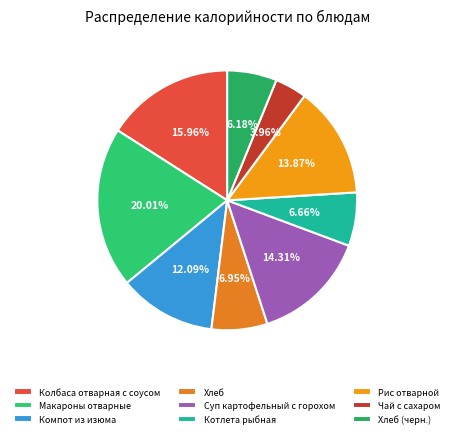

How many segments does this pie chart have?

9